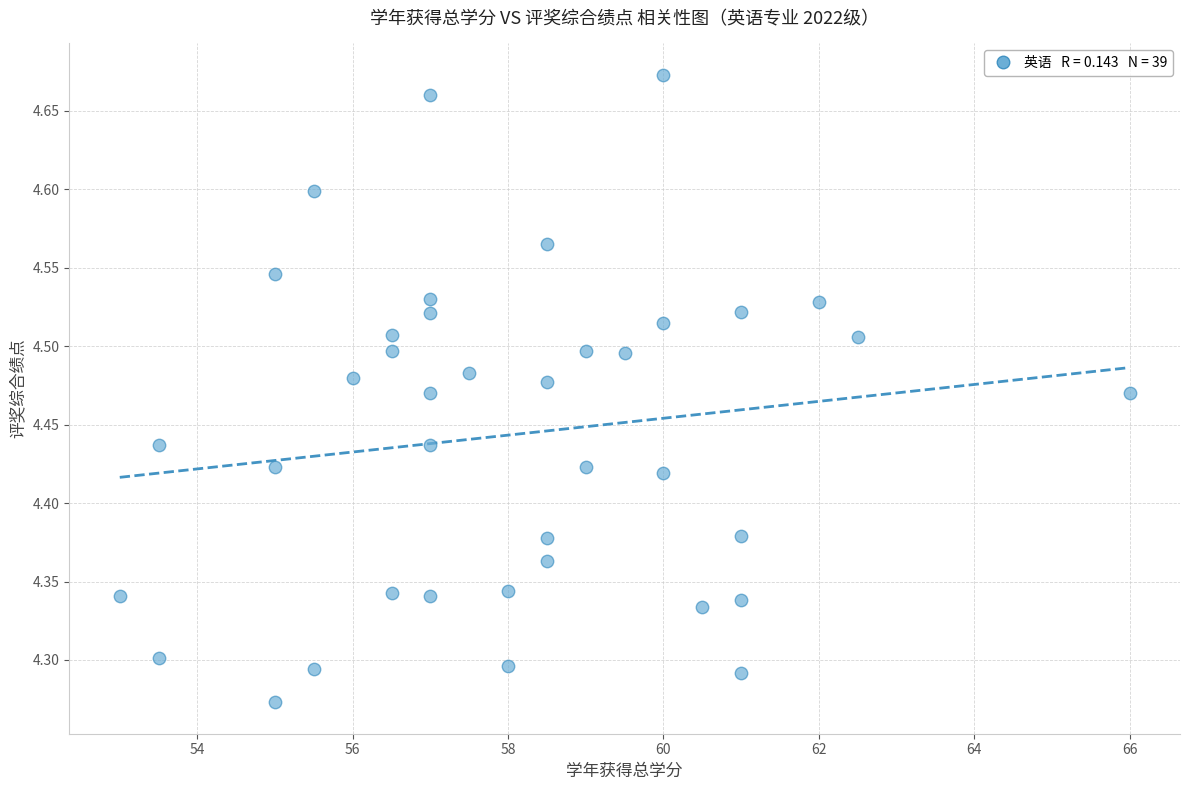

What is the range of Y values (max minus min)?

0.4